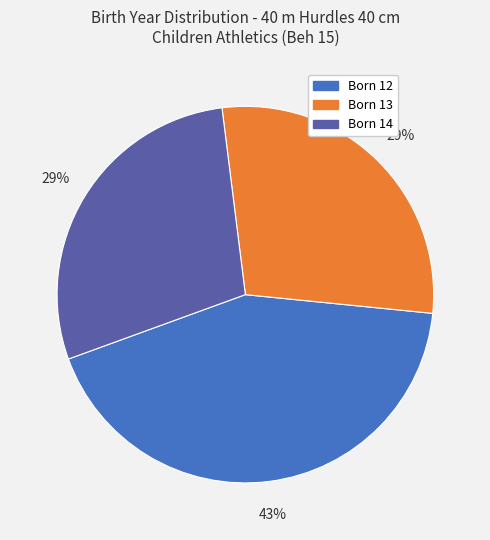

How many segments does this pie chart have?

3